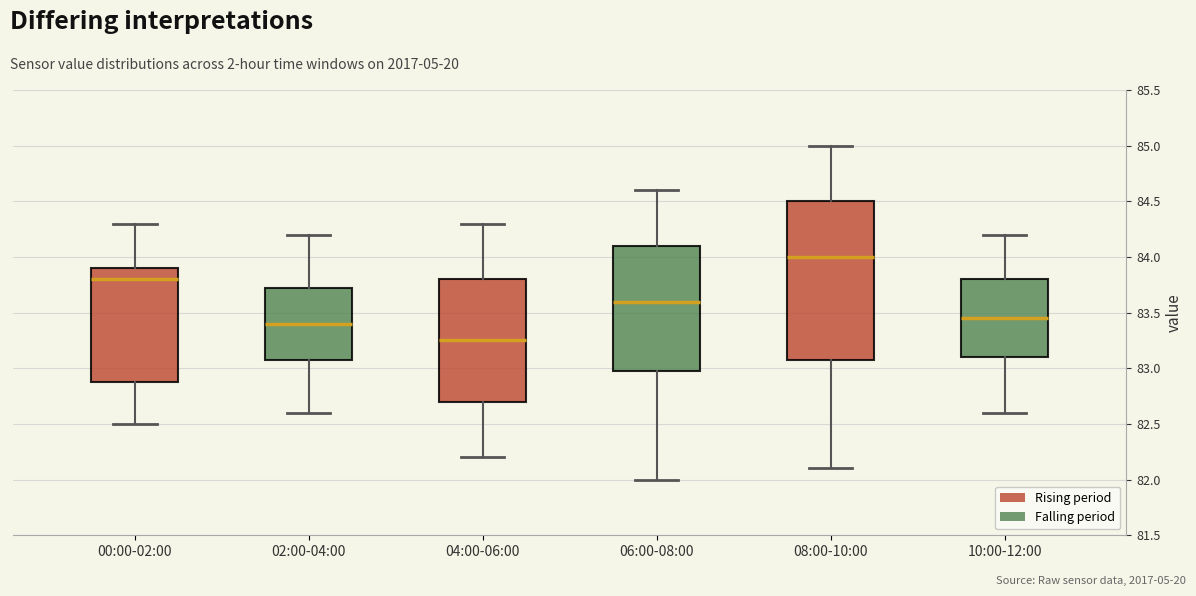

Reading left to right, transcribe this box plot: for each box, give where its median line is, the range the box spans, and where its two whiskers end, as read against the y-axis. The values are not printed on the chart, so give them approximately, as read against the axis.

00:00-02:00: median 83.80, box 82.90 to 83.90, whiskers 82.50 to 84.30
02:00-04:00: median 83.40, box 83.10 to 83.75, whiskers 82.60 to 84.20
04:00-06:00: median 83.25, box 82.70 to 83.80, whiskers 82.20 to 84.30
06:00-08:00: median 83.60, box 83.00 to 84.10, whiskers 82.00 to 84.60
08:00-10:00: median 84.00, box 83.10 to 84.50, whiskers 82.10 to 85.00
10:00-12:00: median 83.45, box 83.10 to 83.80, whiskers 82.60 to 84.20